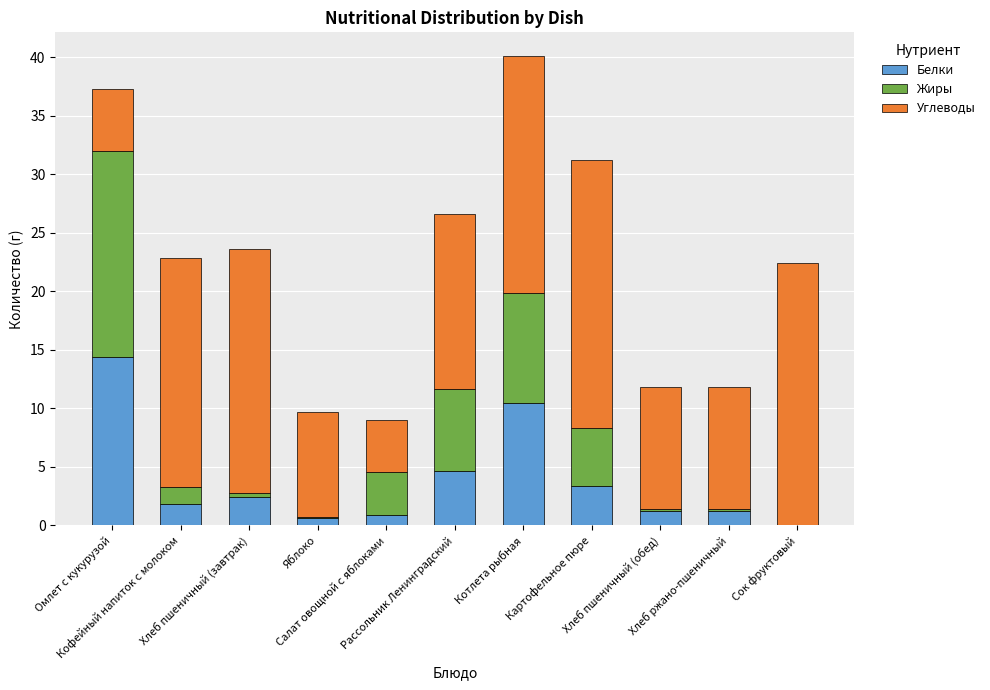

At which category is the sum across all series the highest?

Котлета рыбная